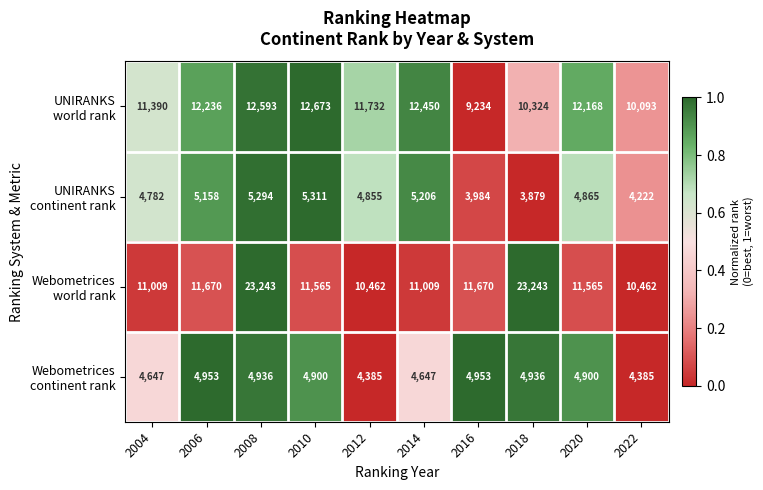

How many series are shown in this chart?

4